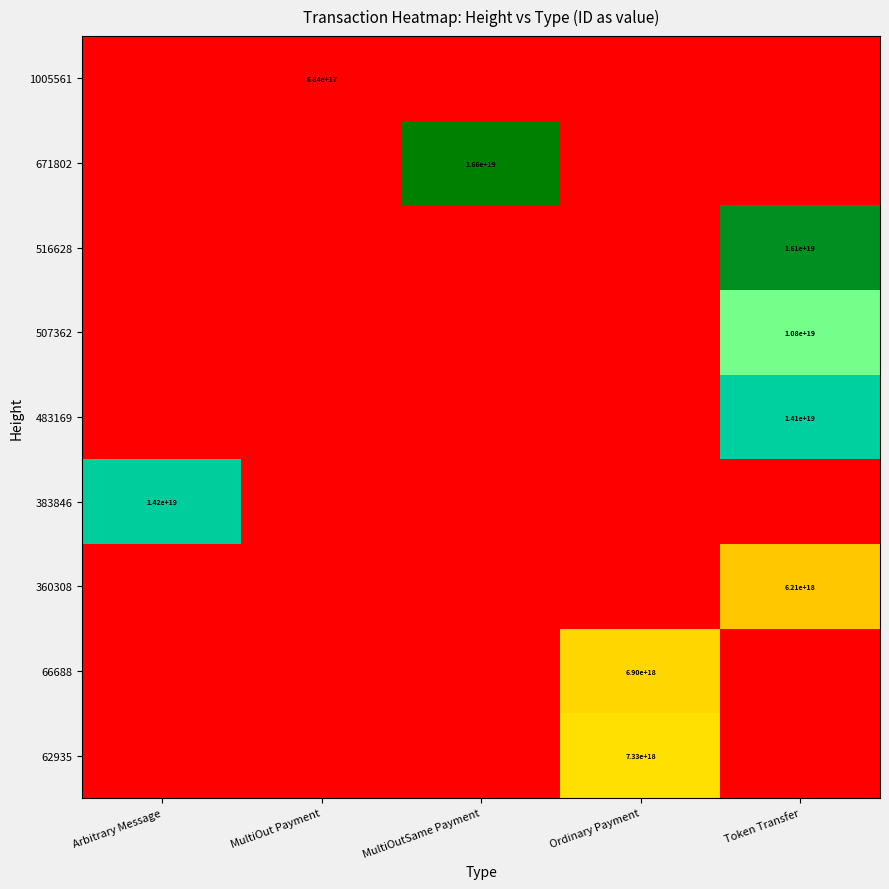

How many distinct data groups are displayed?

9